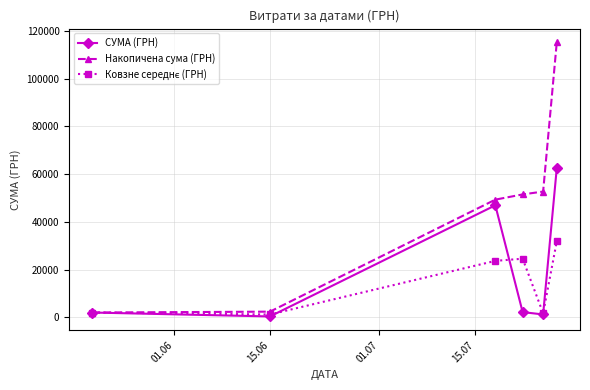

Which series has the largest total across all categories?

Накопичена сума (ГРН)